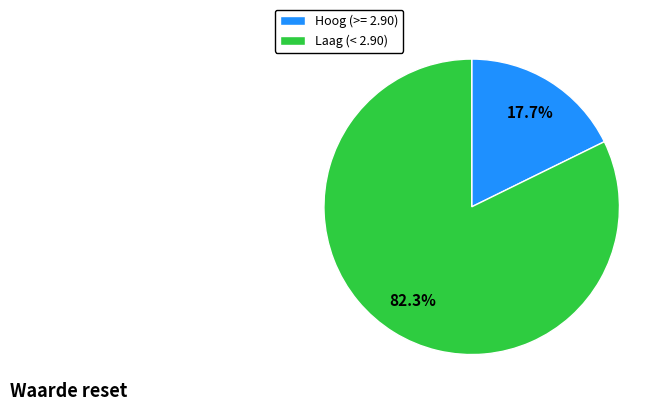

What is the total percentage of Hoog (>= 2.90) and Laag (< 2.90)?

100.0%